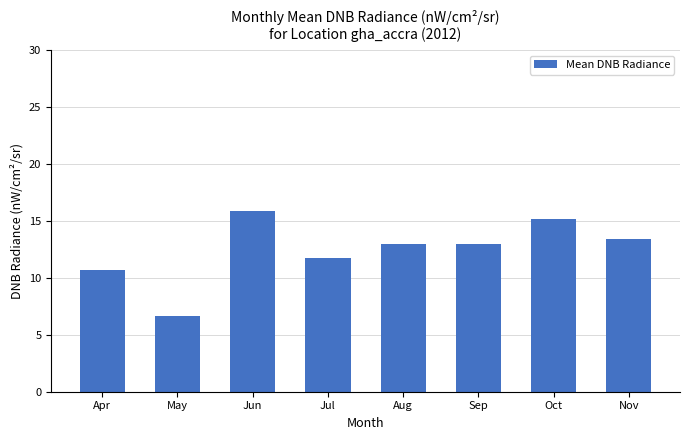

Count the number of categories in the chart.

8